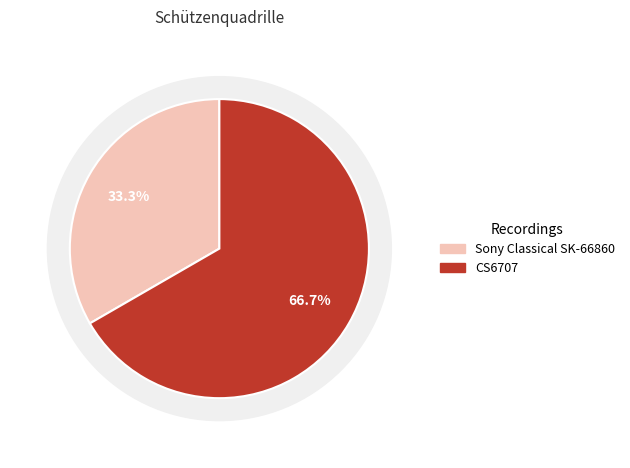

What percentage is the Sony Classical SK-66860 slice, to the nearest percent?

33%